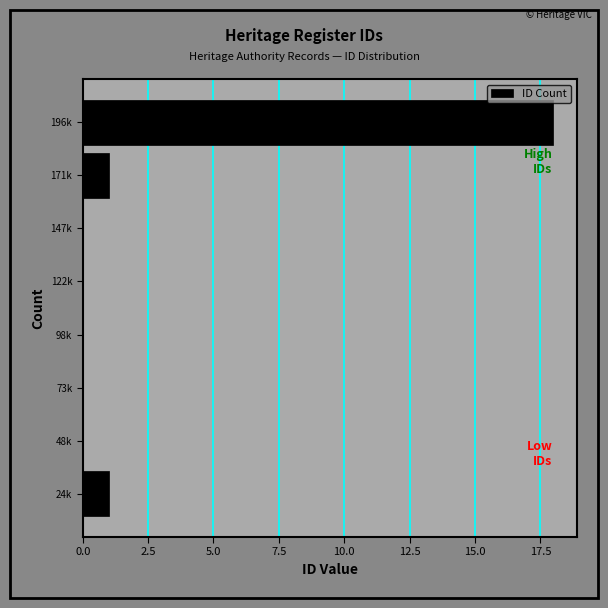

Reading bottom to top, transcribe all the data shown in this chart.

24k=1	48k=0	73k=0	98k=0	122k=0	147k=0	171k=1	196k=18